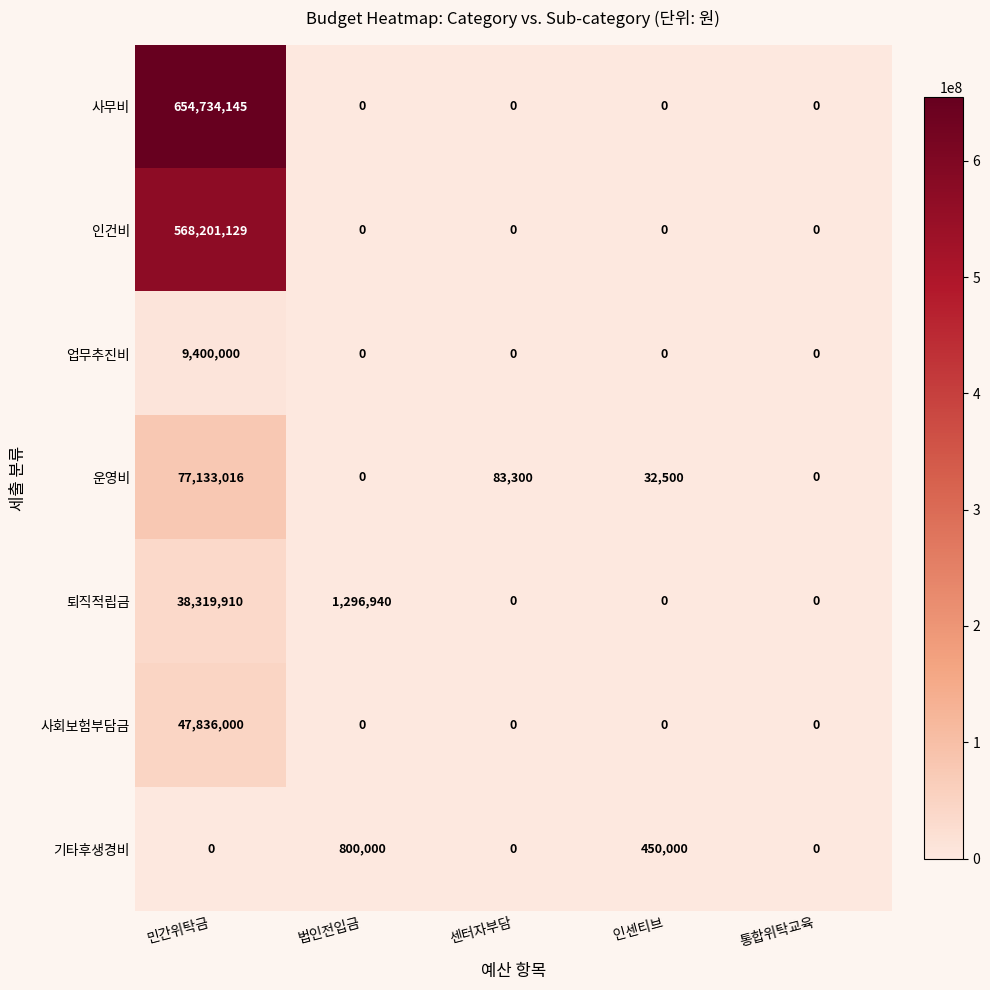

Which series has the largest range (max minus min)?

사무비